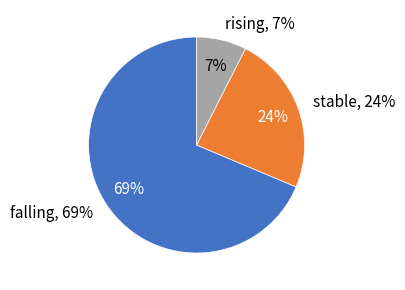

To the nearest percent, what is the difference between the falling and stable slice percentages?

45%